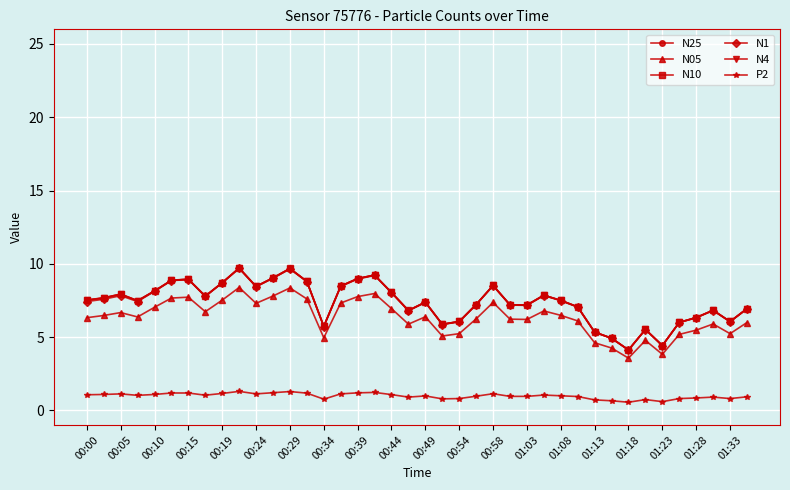

Count the number of data series in this chart.

6